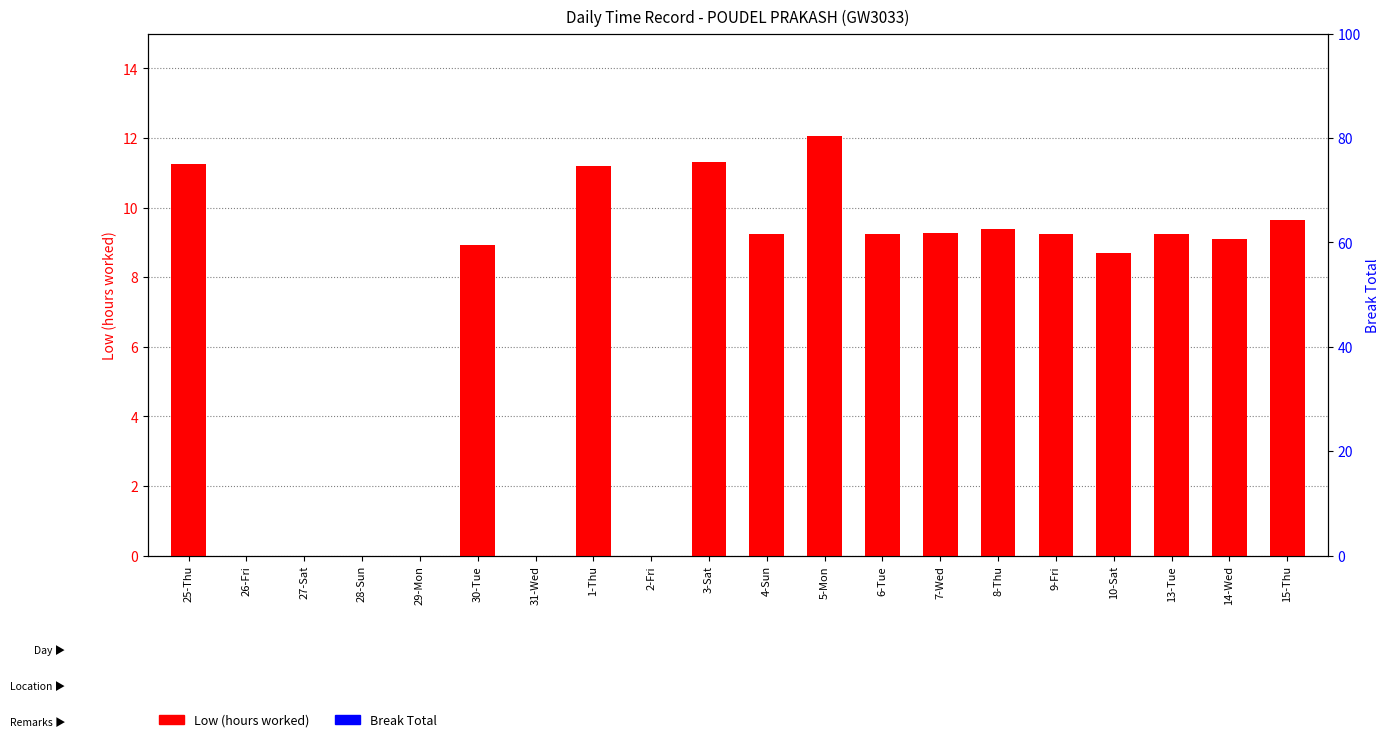

Where is Break Total nearest to the value 0?

25-Thu